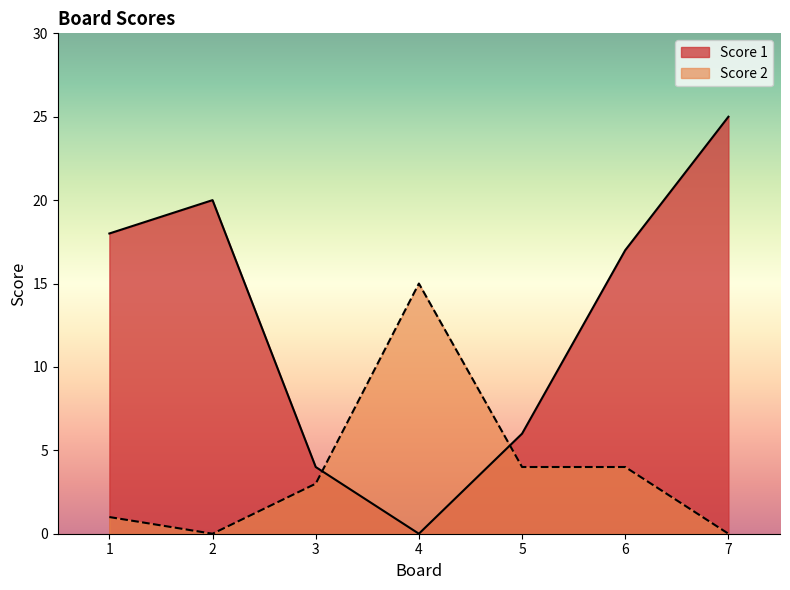

What is the approximate value of Score 2 at 5?

4